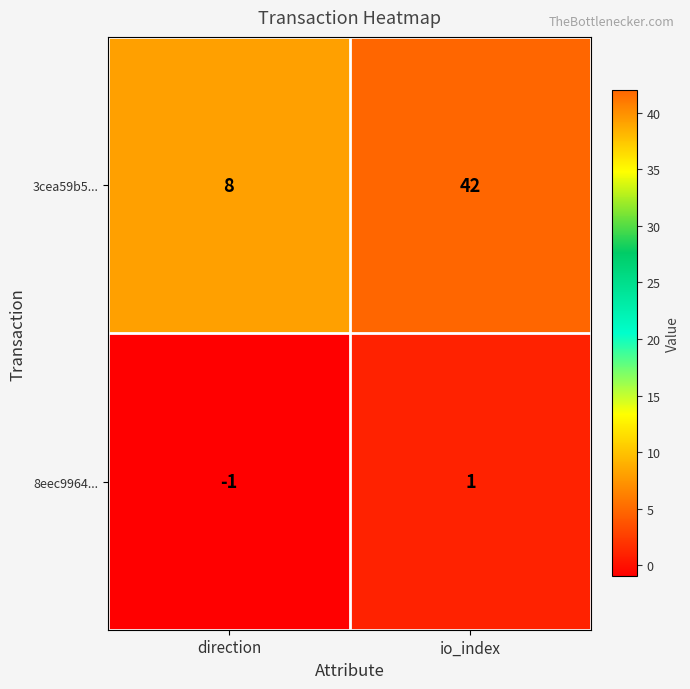

What is the difference between the highest and lowest values at direction?

9